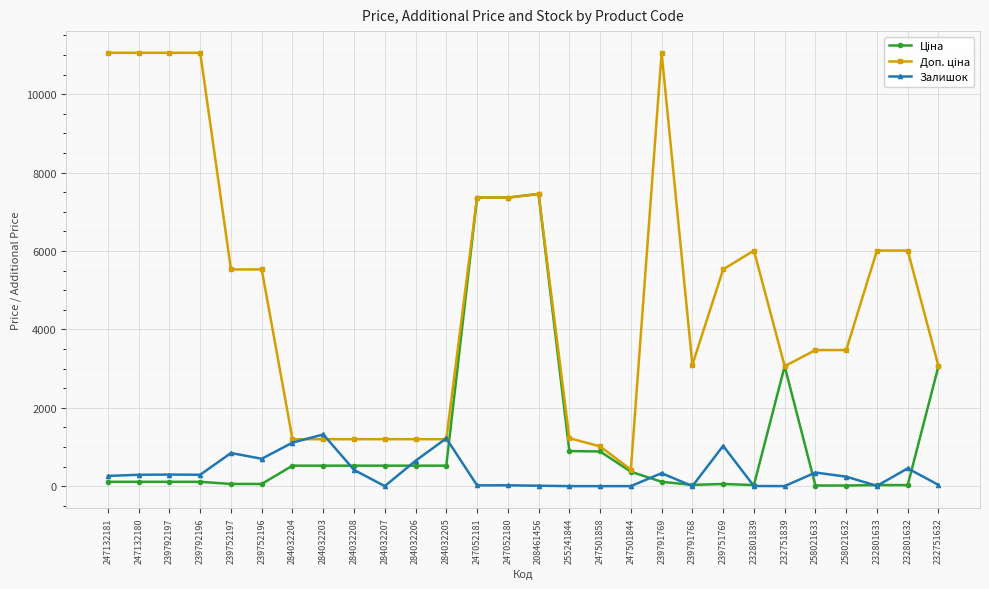

How many series are shown in this chart?

3